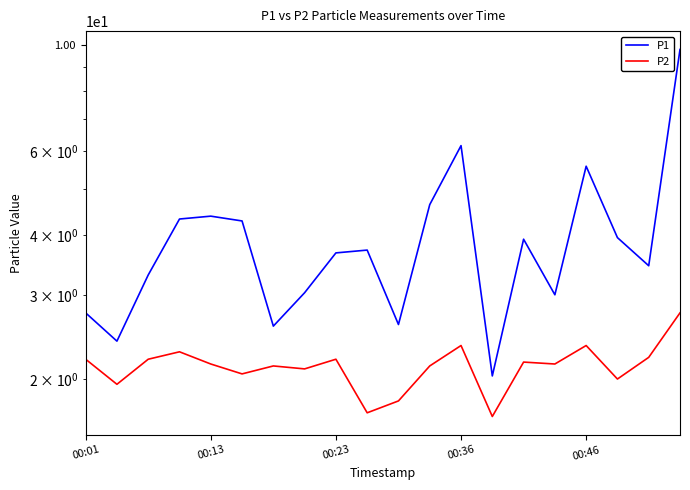

True or false: P2 has more than 0 interior local peaks.

True